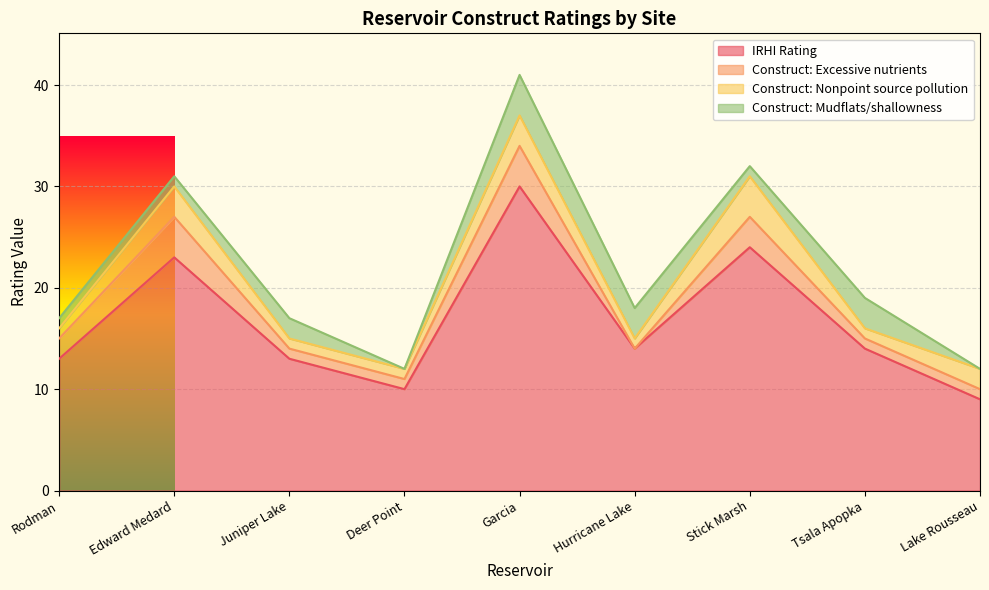

What is the difference between the Construct: Nonpoint source pollution values at Stick Marsh and Tsala Apopka?

3